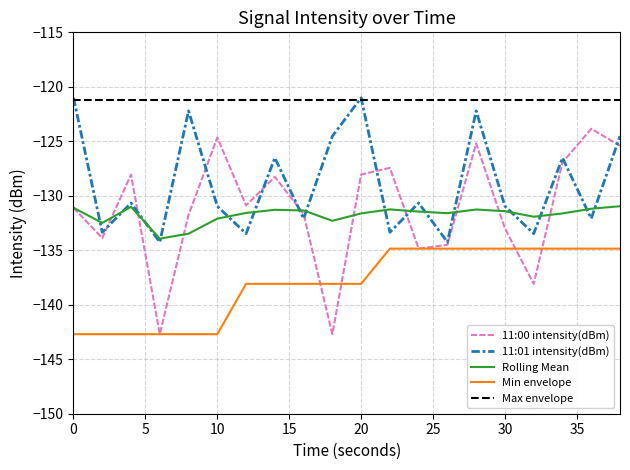

Which series has the largest total across all categories?

Max envelope